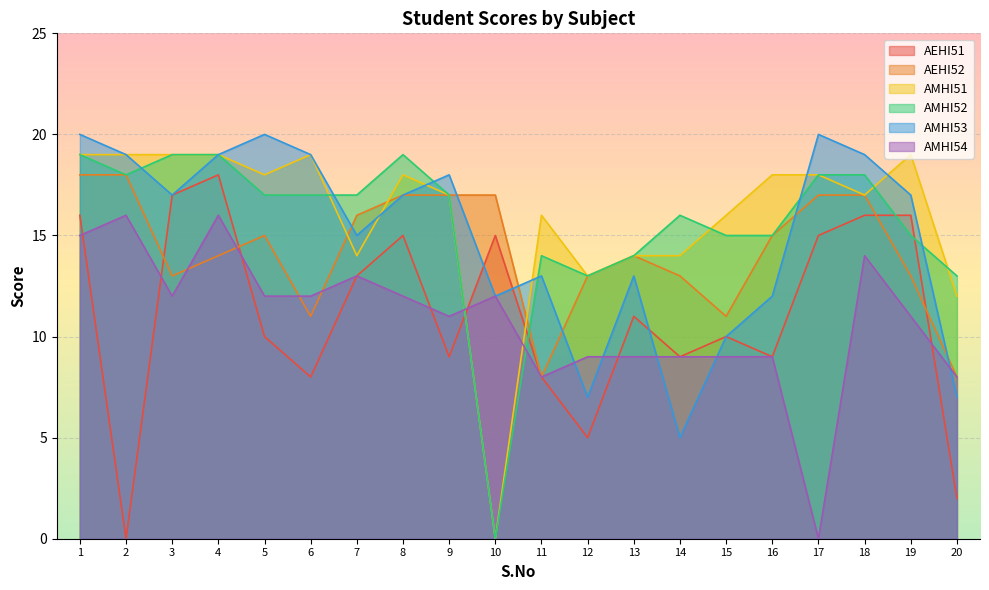

Reading right to left, what are all the values shown in this chart?

AEHI51: 2	16	16	15	9	10	9	11	5	8	15	9	15	13	8	10	18	17	0	16
AEHI52: 8	13	17	17	15	11	13	14	13	8	17	17	17	16	11	15	14	13	18	18
AMHI51: 12	19	17	18	18	16	14	14	13	16	0	17	18	14	19	18	19	19	19	19
AMHI52: 13	15	18	18	15	15	16	14	13	14	0	17	19	17	17	17	19	19	18	19
AMHI53: 7	17	19	20	12	10	5	13	7	13	12	18	17	15	19	20	19	17	19	20
AMHI54: 8	11	14	0	9	9	9	9	9	8	12	11	12	13	12	12	16	12	16	15